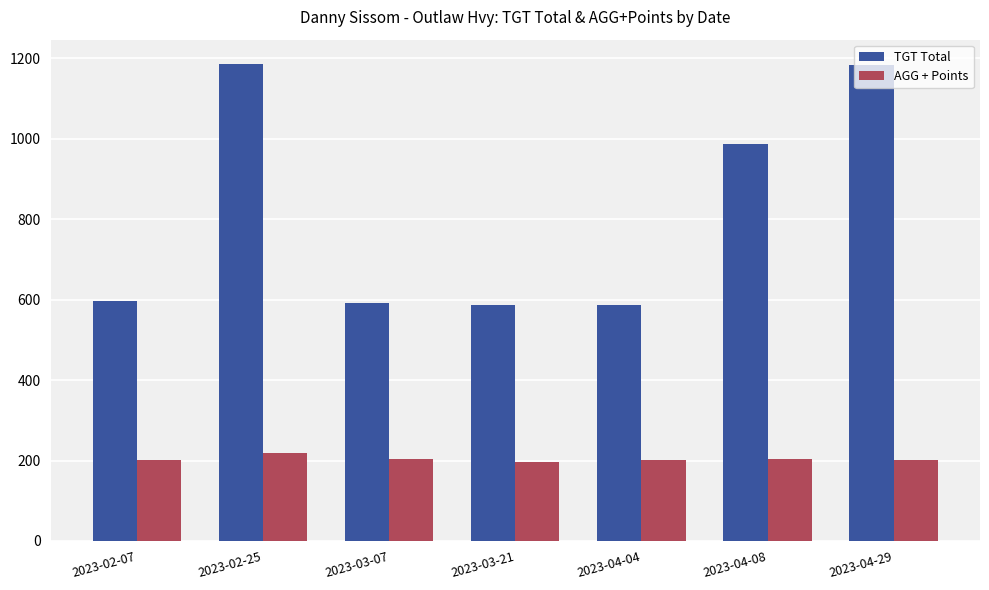

How many series are shown in this chart?

2